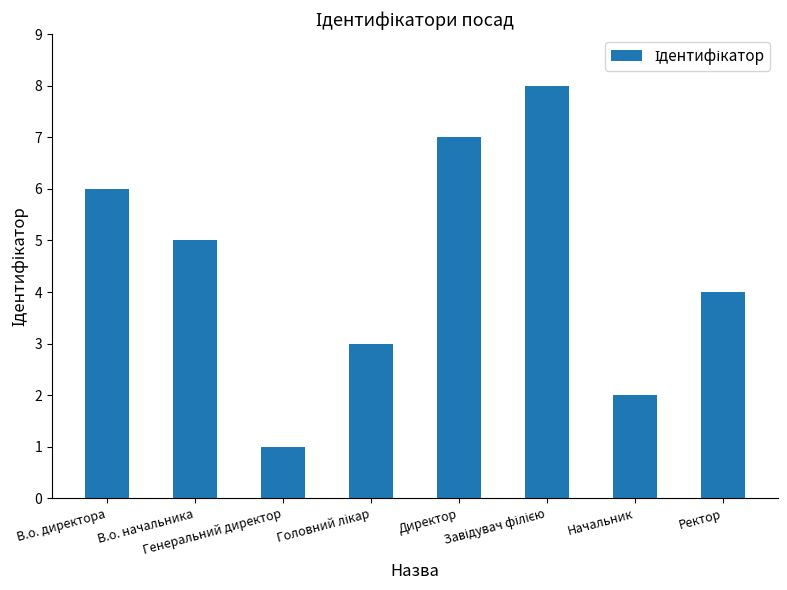

What position from the right is Генеральний директор?

6